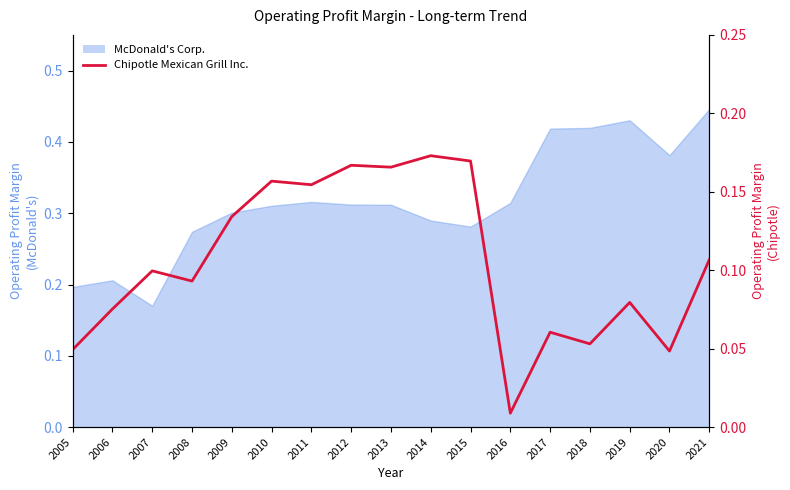

Reading left to right, extract all data points from this chart.

0.0	0.1	0.1	0.1	0.1	0.2	0.2	0.2	0.2	0.2	0.2	0.0	0.1	0.1	0.1	0.0	0.1